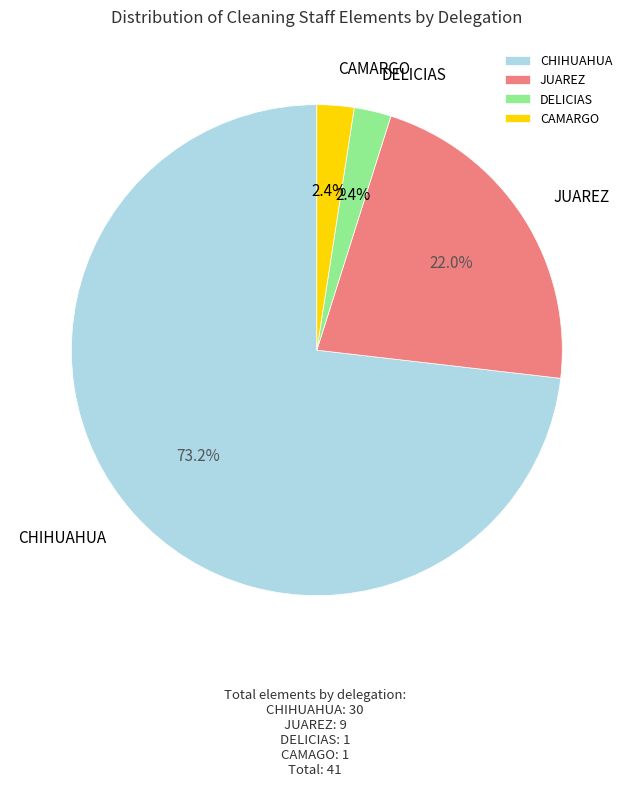

To the nearest percent, what is the average slice percentage?

25%